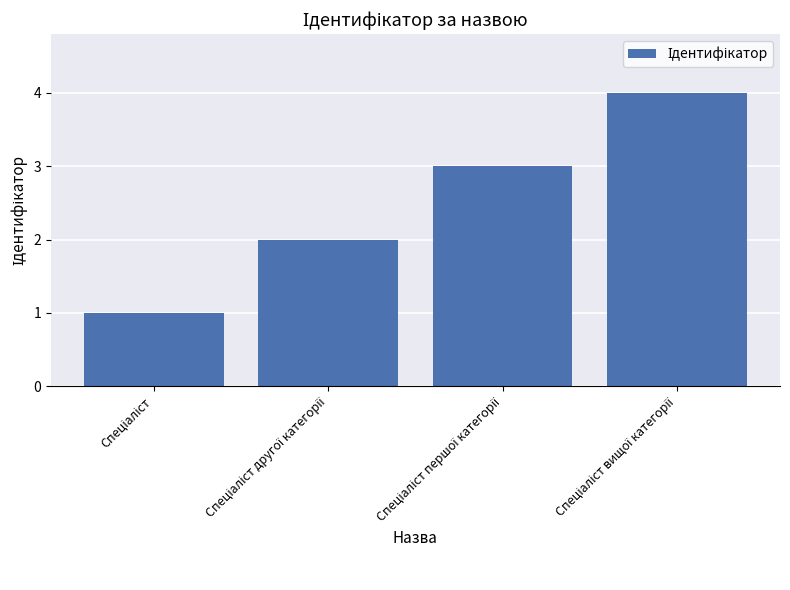

What is the difference between the maximum and minimum values?

3